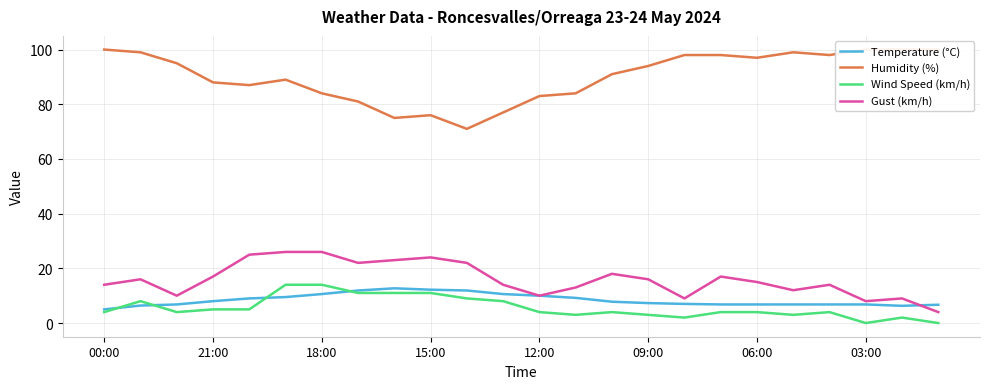

Between 8 and 23, which series saw the biggest shift?

Humidity (%)